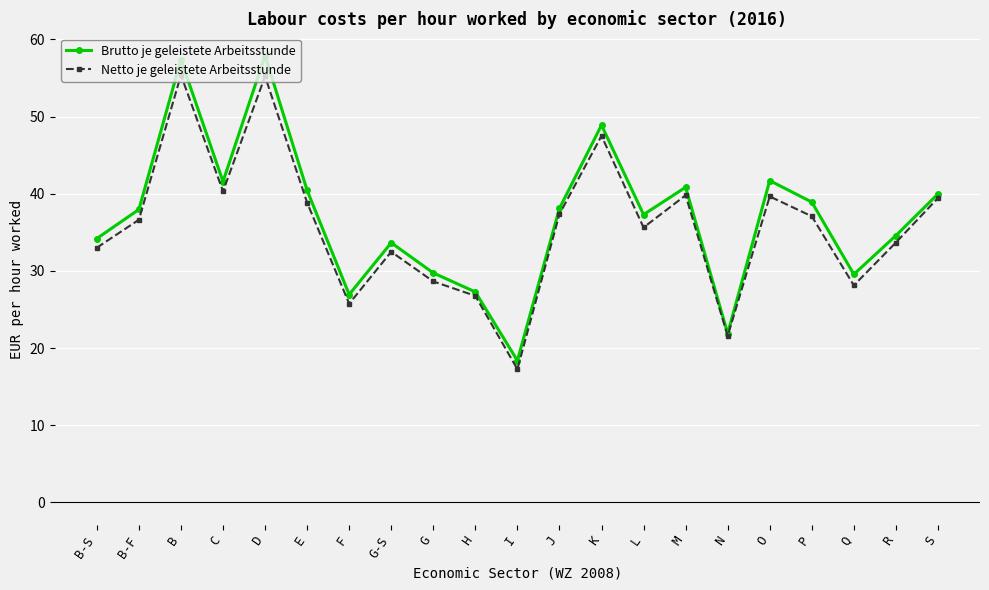

At how many categories does at least one series exceed 56?

2